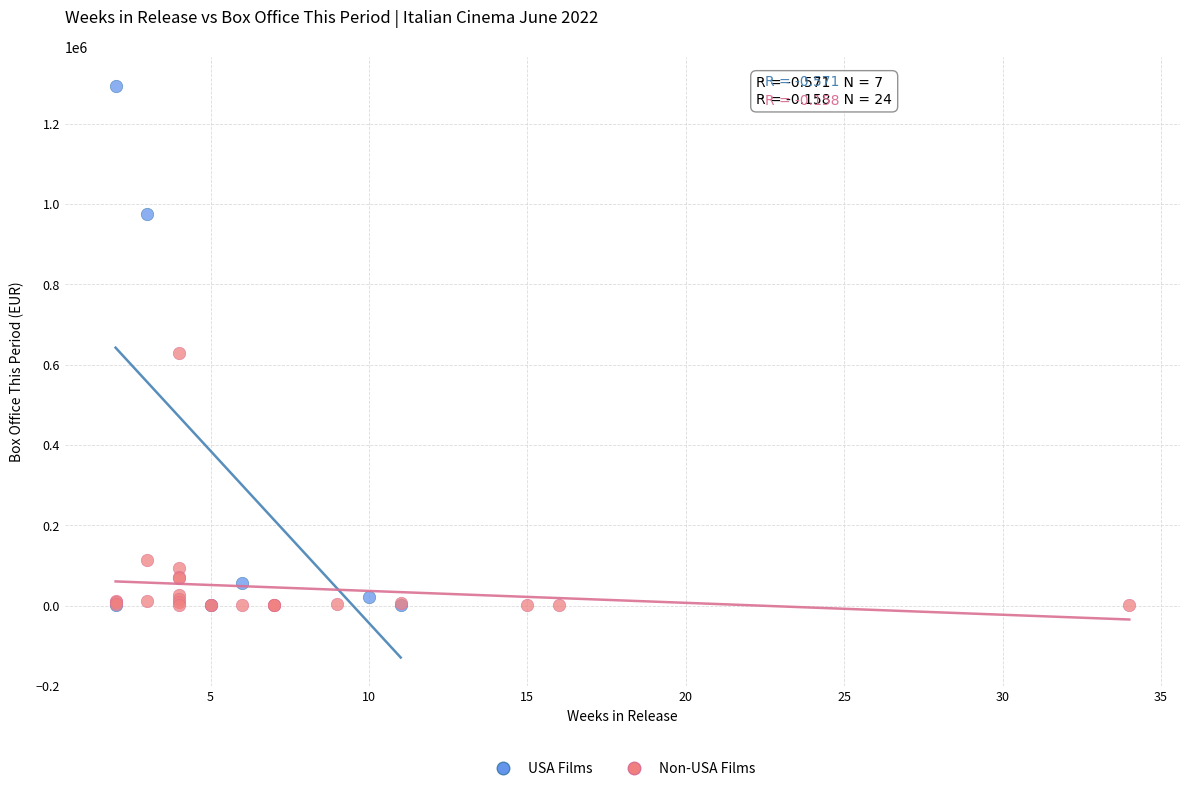

Which series contains the highest Y value?

USA Films